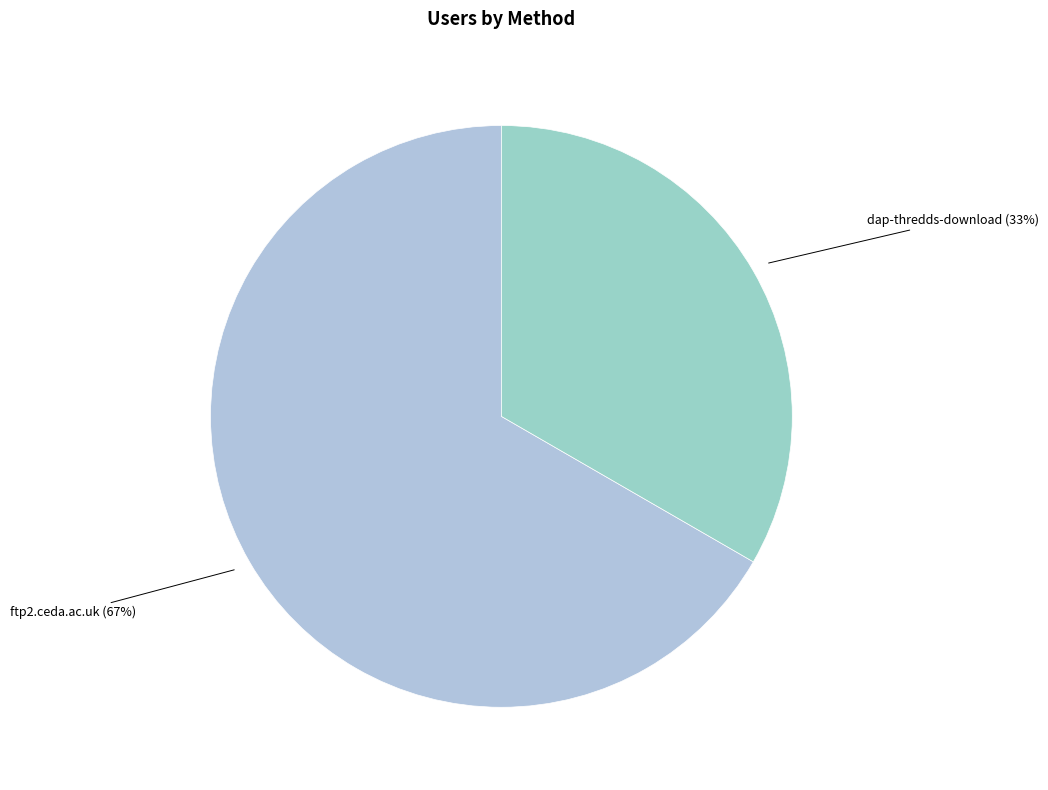

To the nearest percent, what is the average slice percentage?

50%